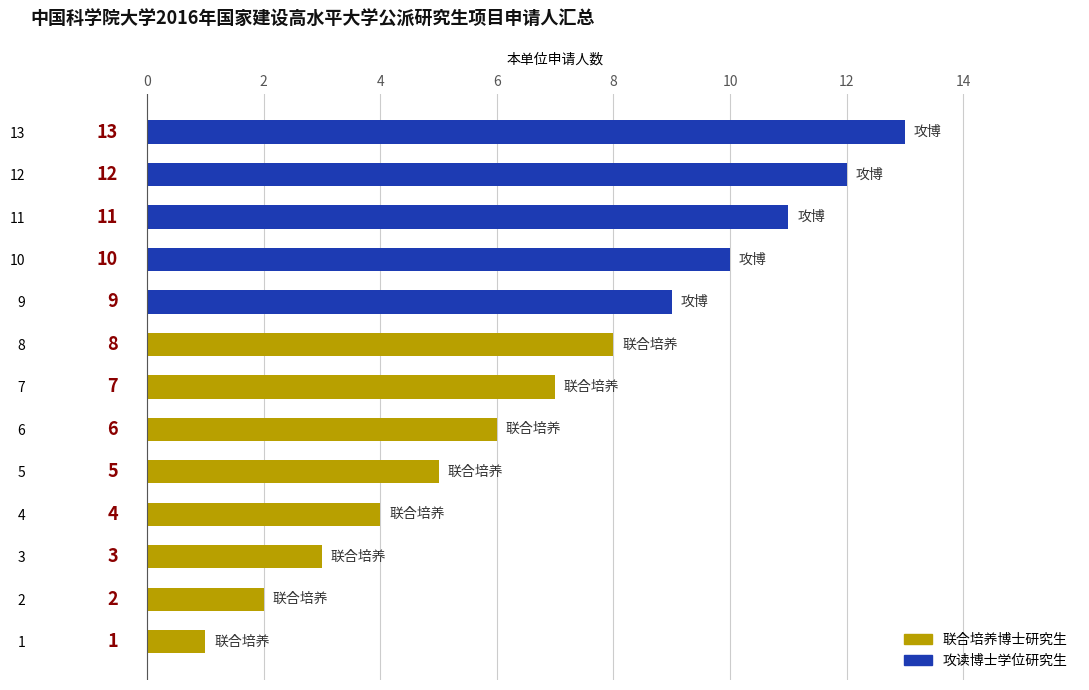

At which label is the value closest to 7?

7